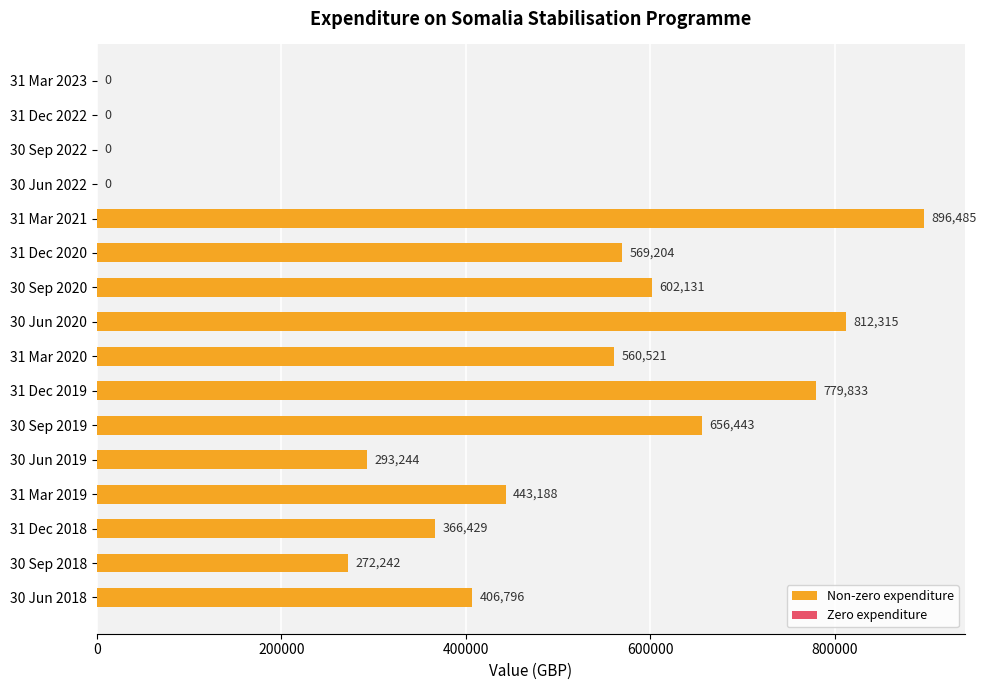

Is it true that the value at 31 Mar 2020 is 283036.7?

False